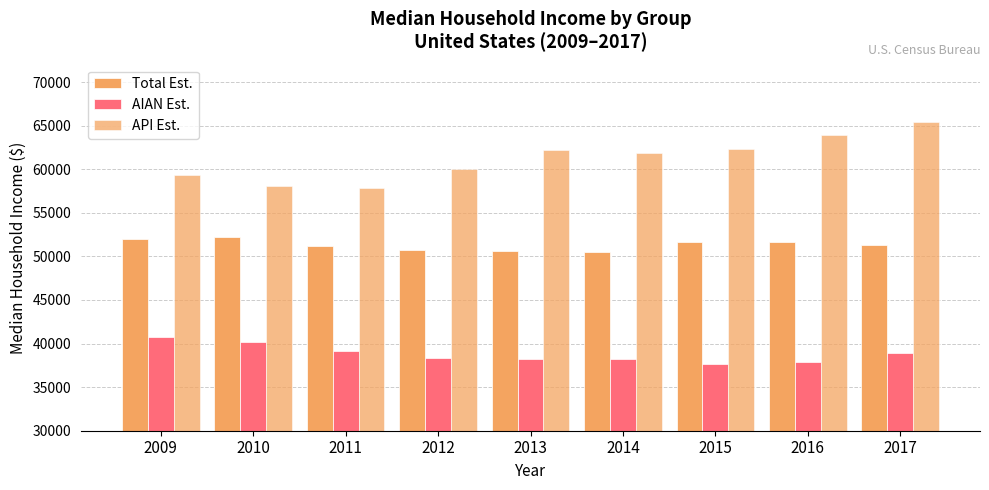

At which category is the sum across all series the highest?

2017